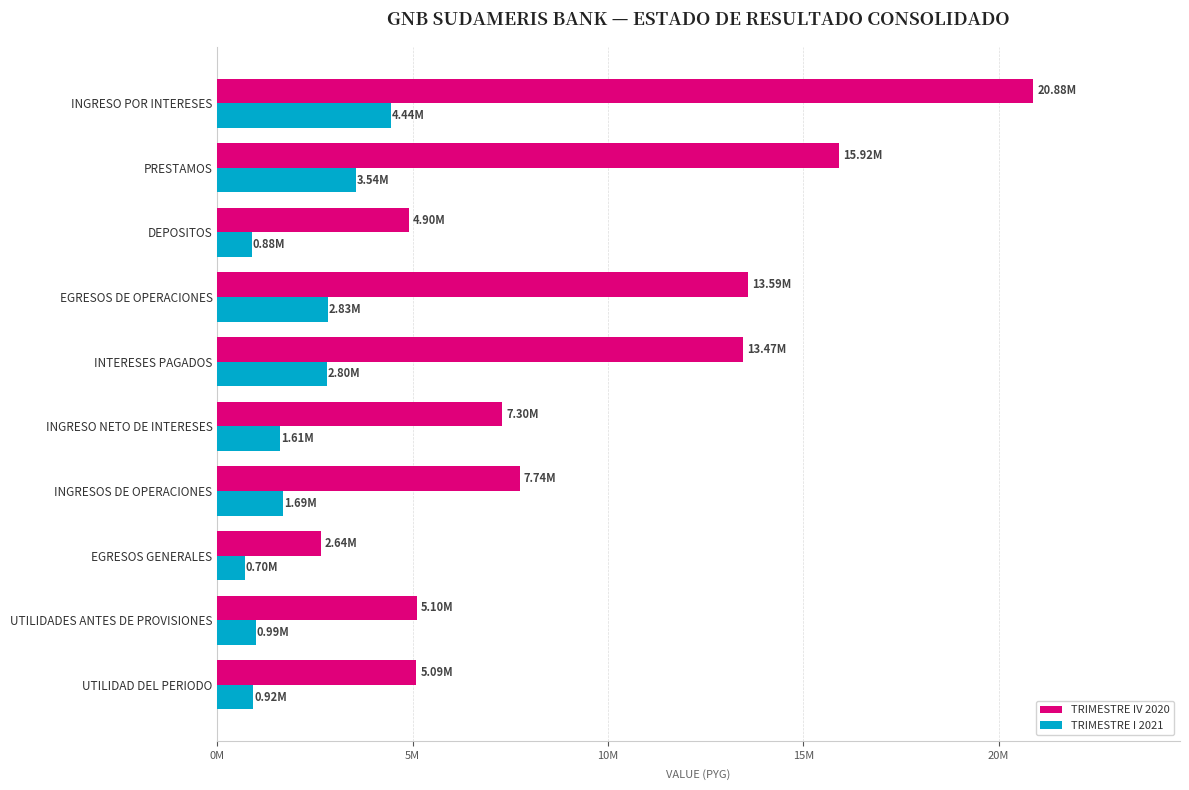

What are all the series names shown in the legend?

TRIMESTRE IV 2020, TRIMESTRE I 2021